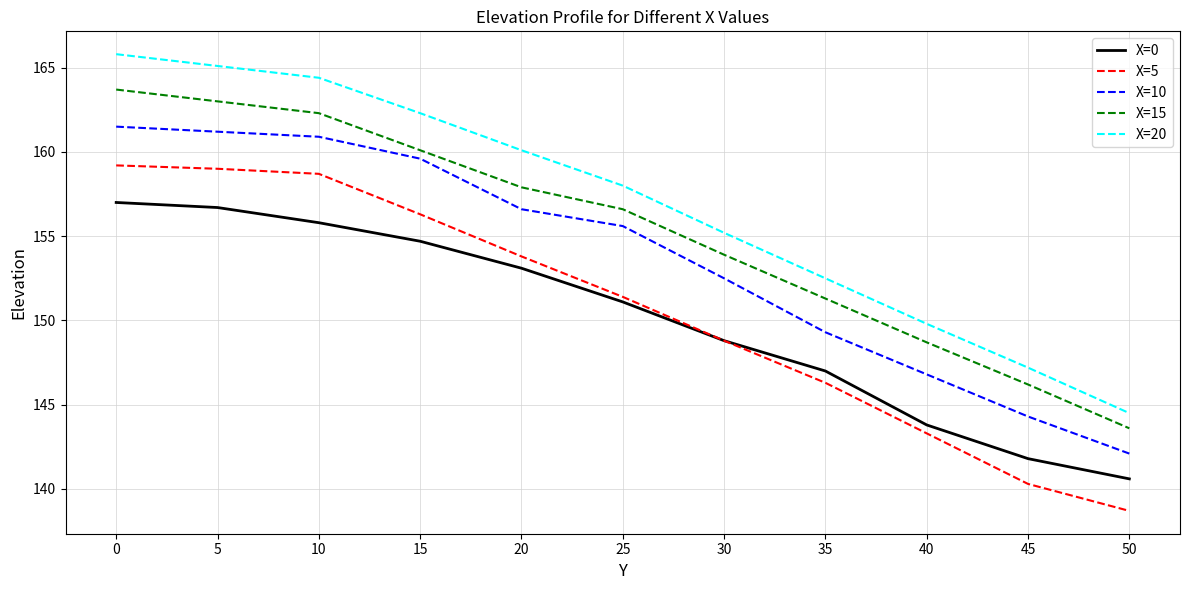

Does the chart have visible grid lines?

Yes